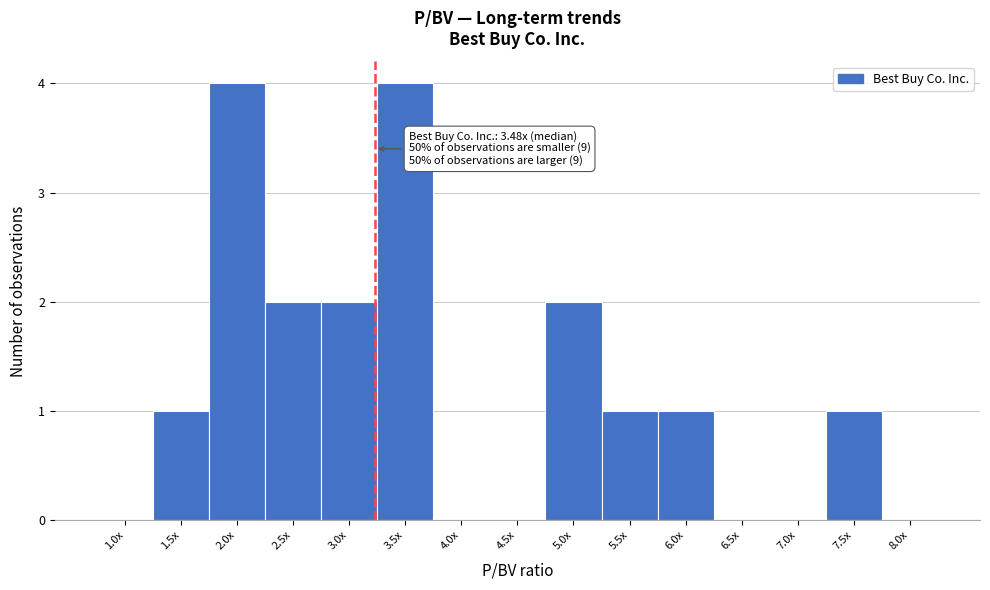

Reading left to right, what are all the values shown in this chart?

1.0x=0	1.5x=1	2.0x=4	2.5x=2	3.0x=2	3.5x=4	4.0x=0	4.5x=0	5.0x=2	5.5x=1	6.0x=1	6.5x=0	7.0x=0	7.5x=1	8.0x=0